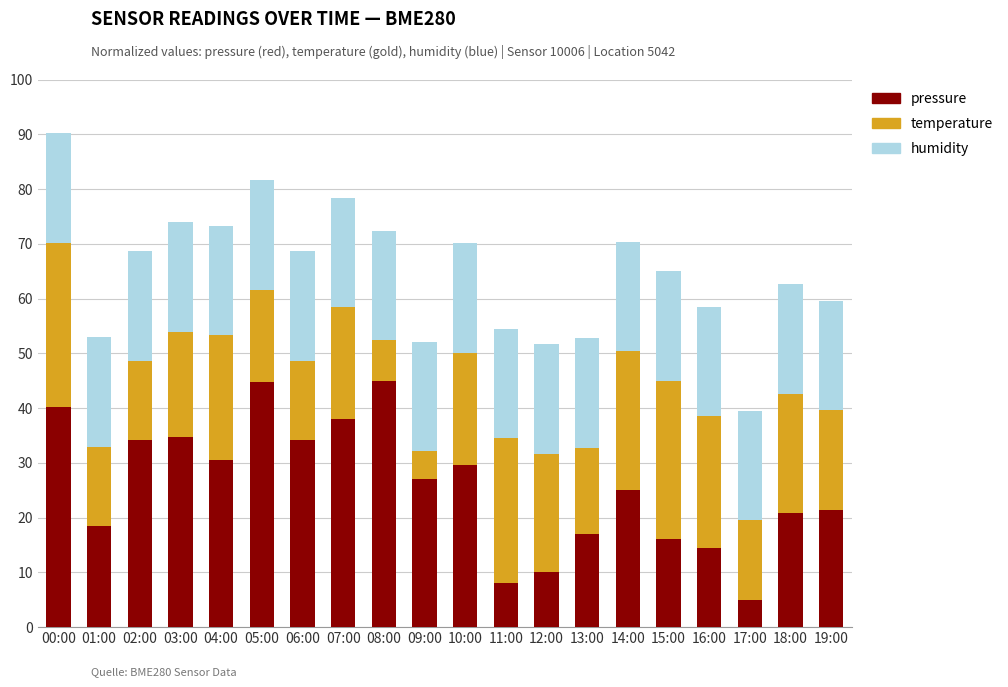

At which label does pressure reach its minimum?

17:00